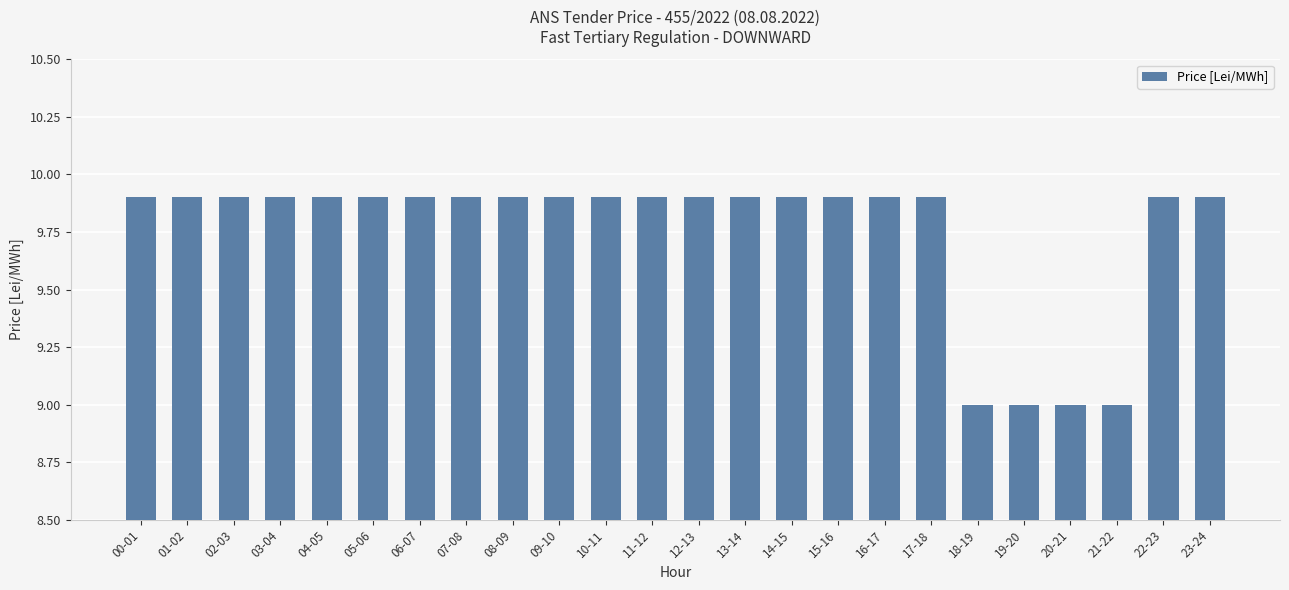

Reading right to left, what are all the values shown in this chart?

9.9	9.9	9.0	9.0	9.0	9.0	9.9	9.9	9.9	9.9	9.9	9.9	9.9	9.9	9.9	9.9	9.9	9.9	9.9	9.9	9.9	9.9	9.9	9.9